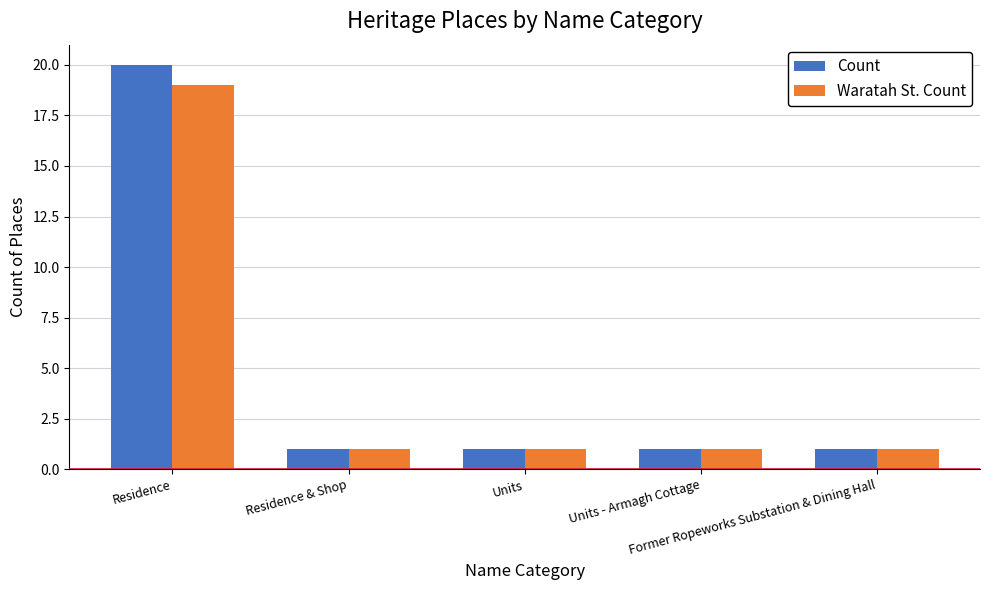

What is the highest value of the Count series?

20